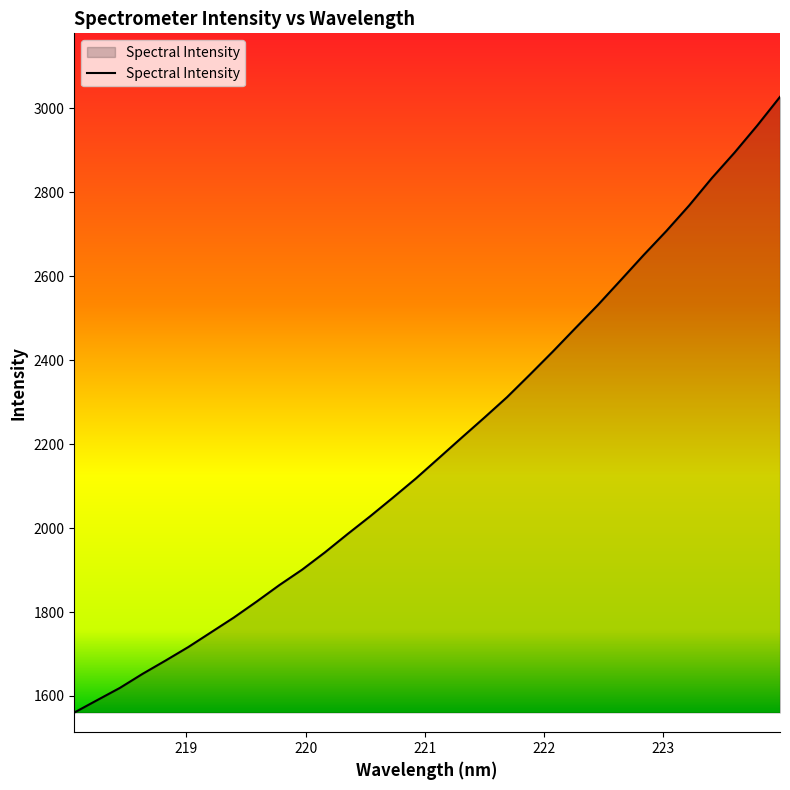

What is the difference between the maximum and minimum values?

1466.9